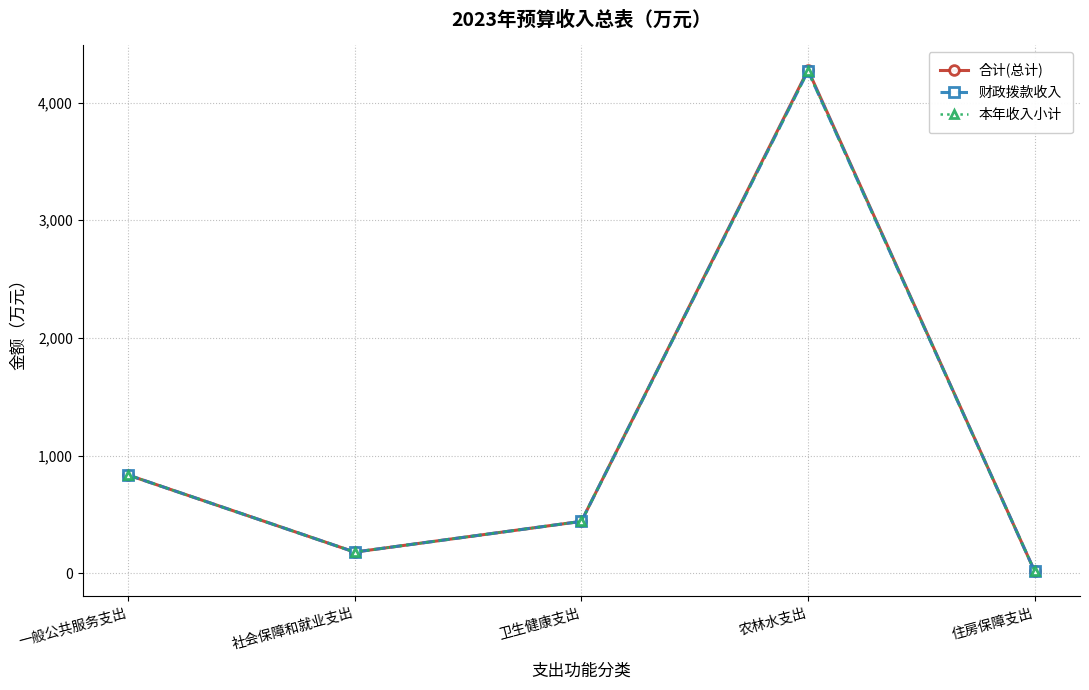

Read the 财政拨款收入 value at 卫生健康支出.

442.1